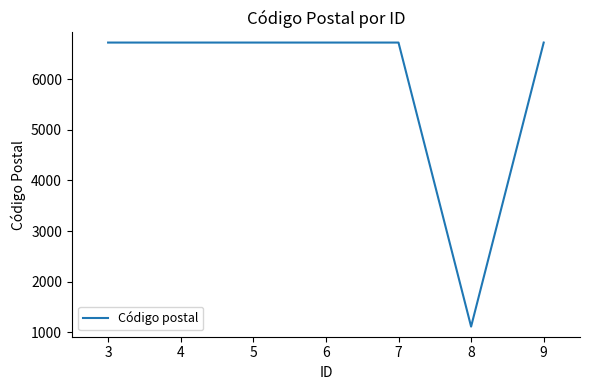

What is the ratio of the value at 7 to the value at 3?

1.0